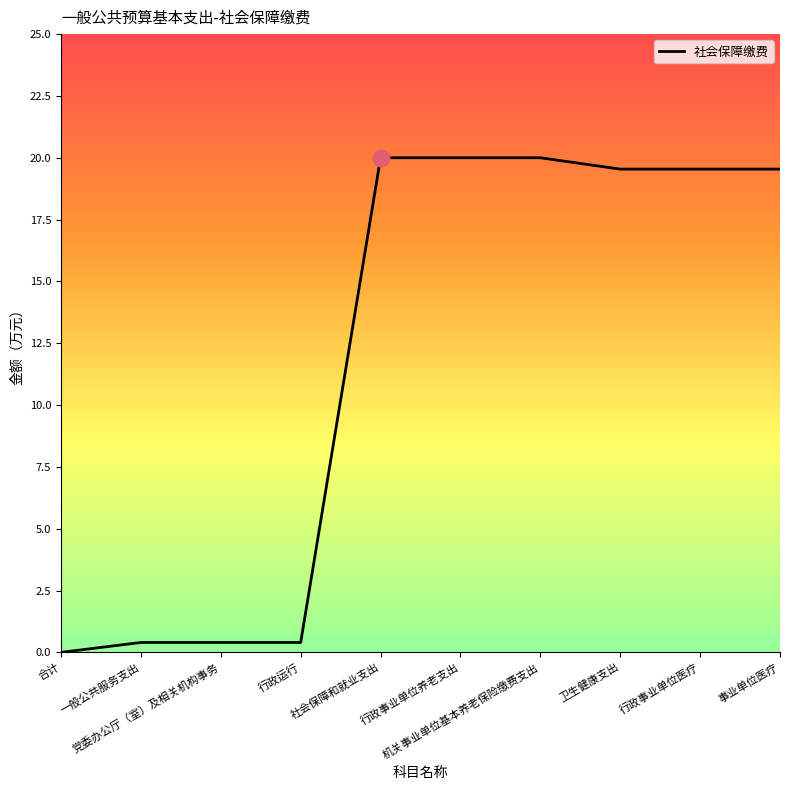

How many data points are above 19?

6